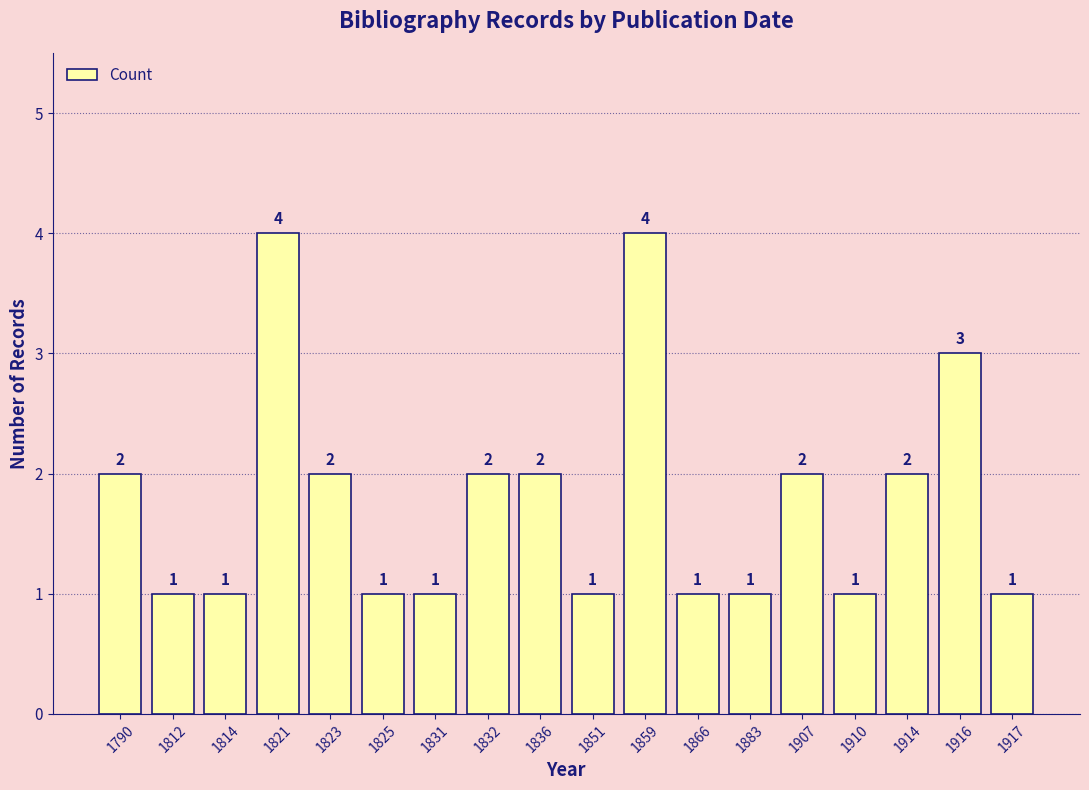

What is the value of the 12th bar from the left?

1